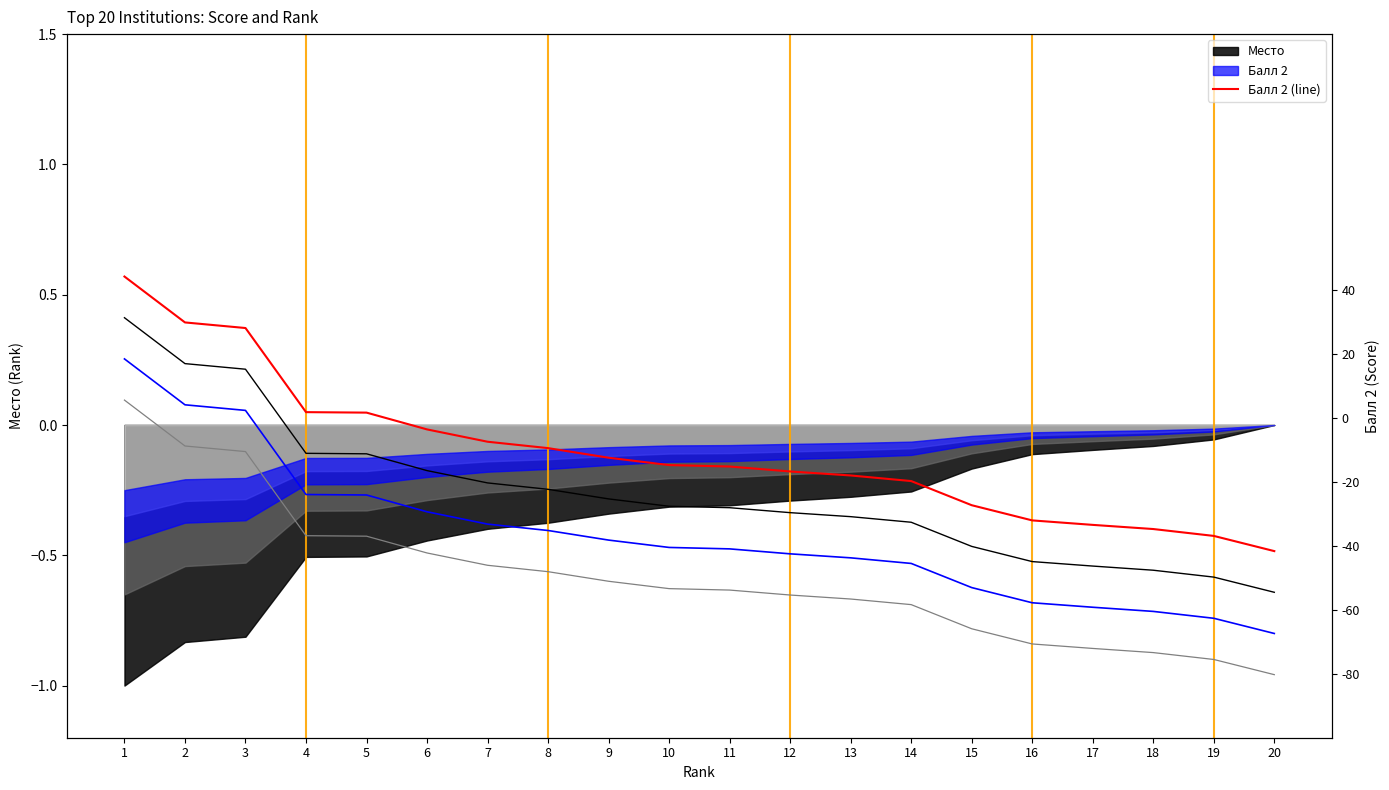

Between 17 and 16, which is larger?

16